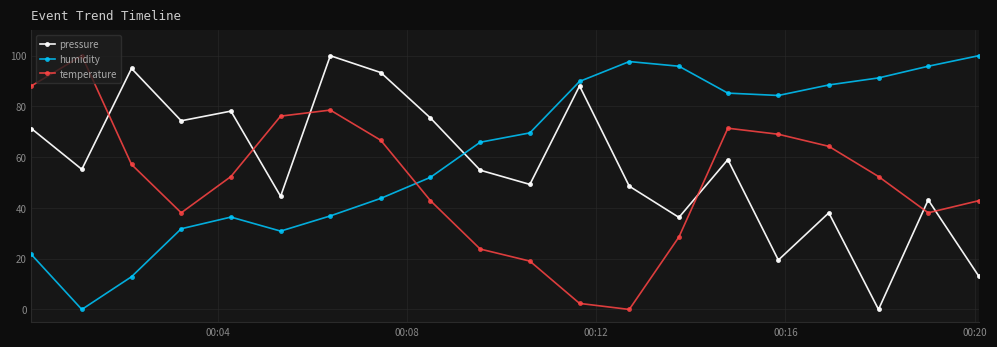

How many interior local peaks does the temperature series have?

3